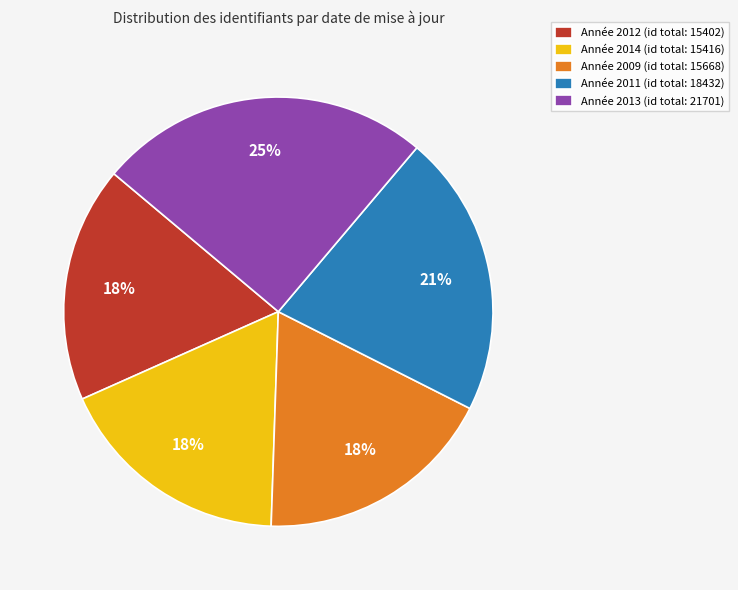

Is it true that Année 2014 (id total: 15416) is 9% of the pie?

False